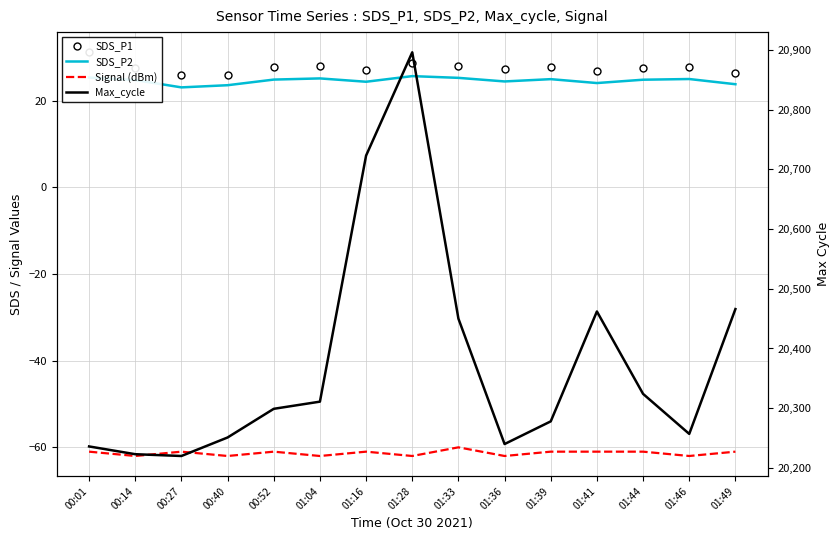

At which category is the sum across all series the highest?

01:28